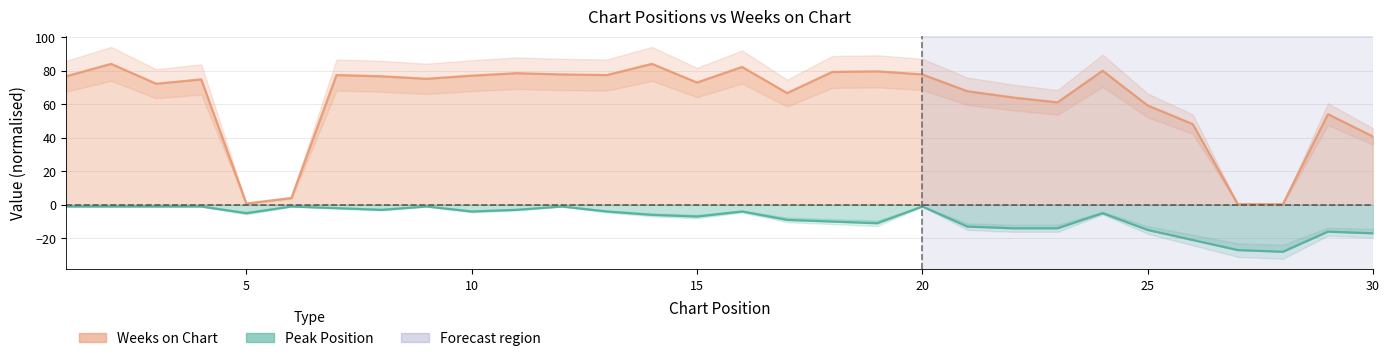

List the series in order of their peak value, lowest first.

Peak Position, Weeks on Chart